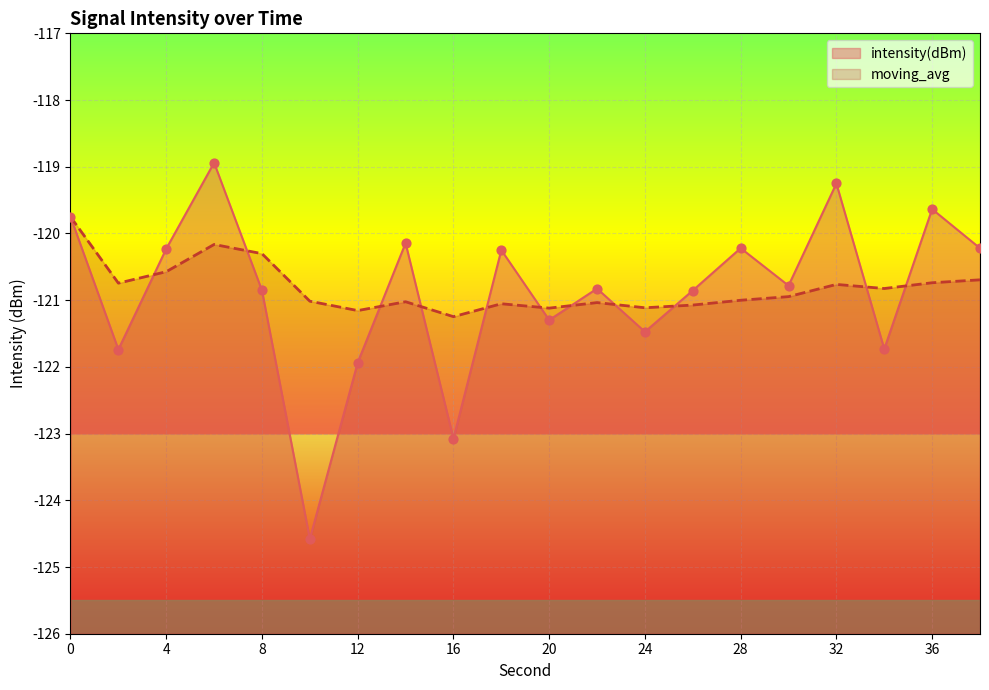

What is the total value across all series at 2?

-242.5